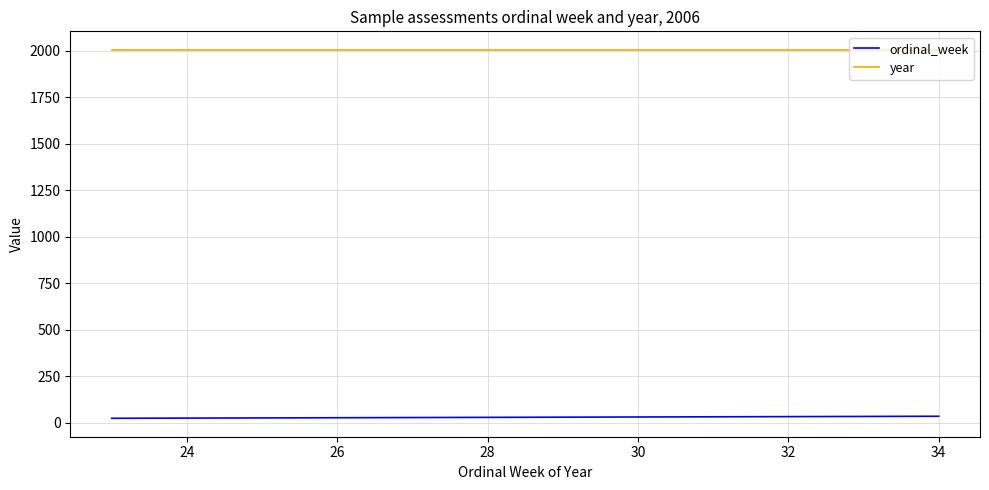

How many lines are shown in the chart?

2